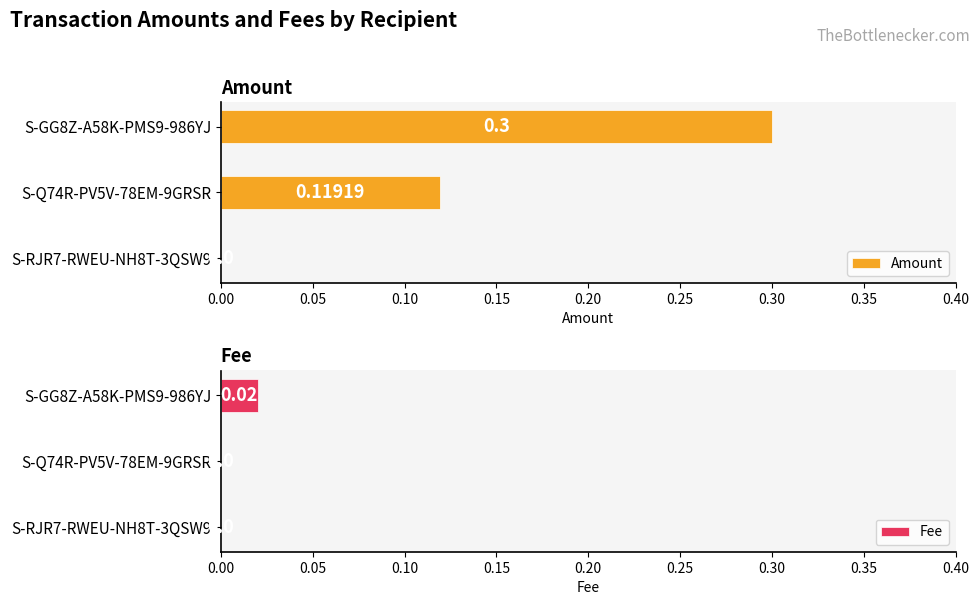

Does the chart contain any negative values?

No